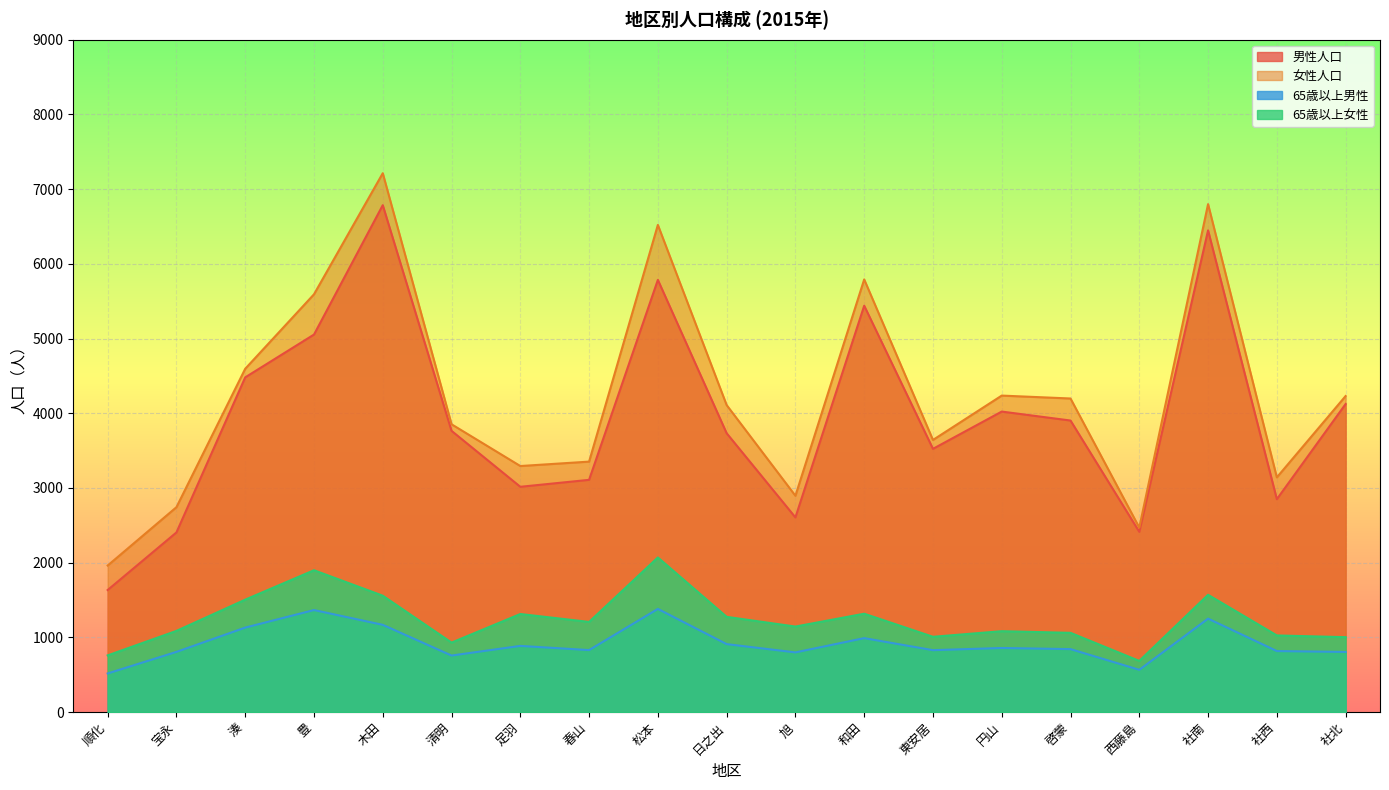

True or false: 65歳以上男性 has a value of 536 at 社北.

False